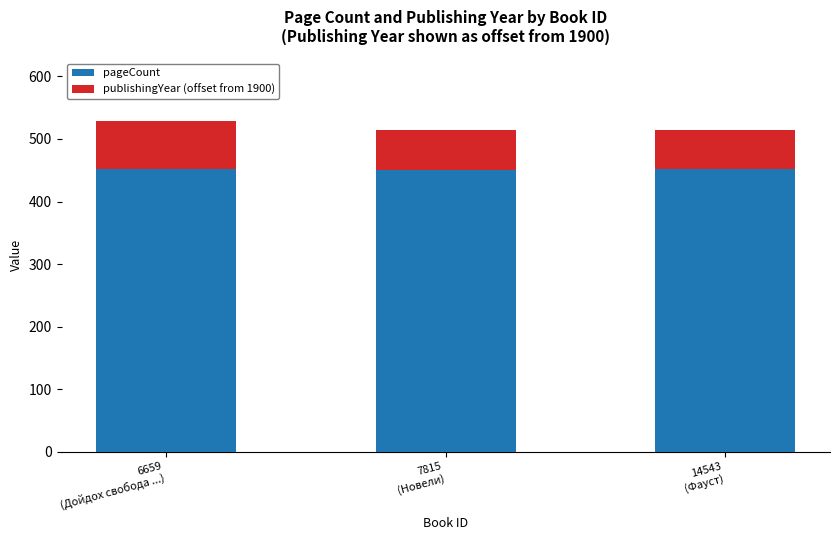

What is the highest value of the pageCount series?

452